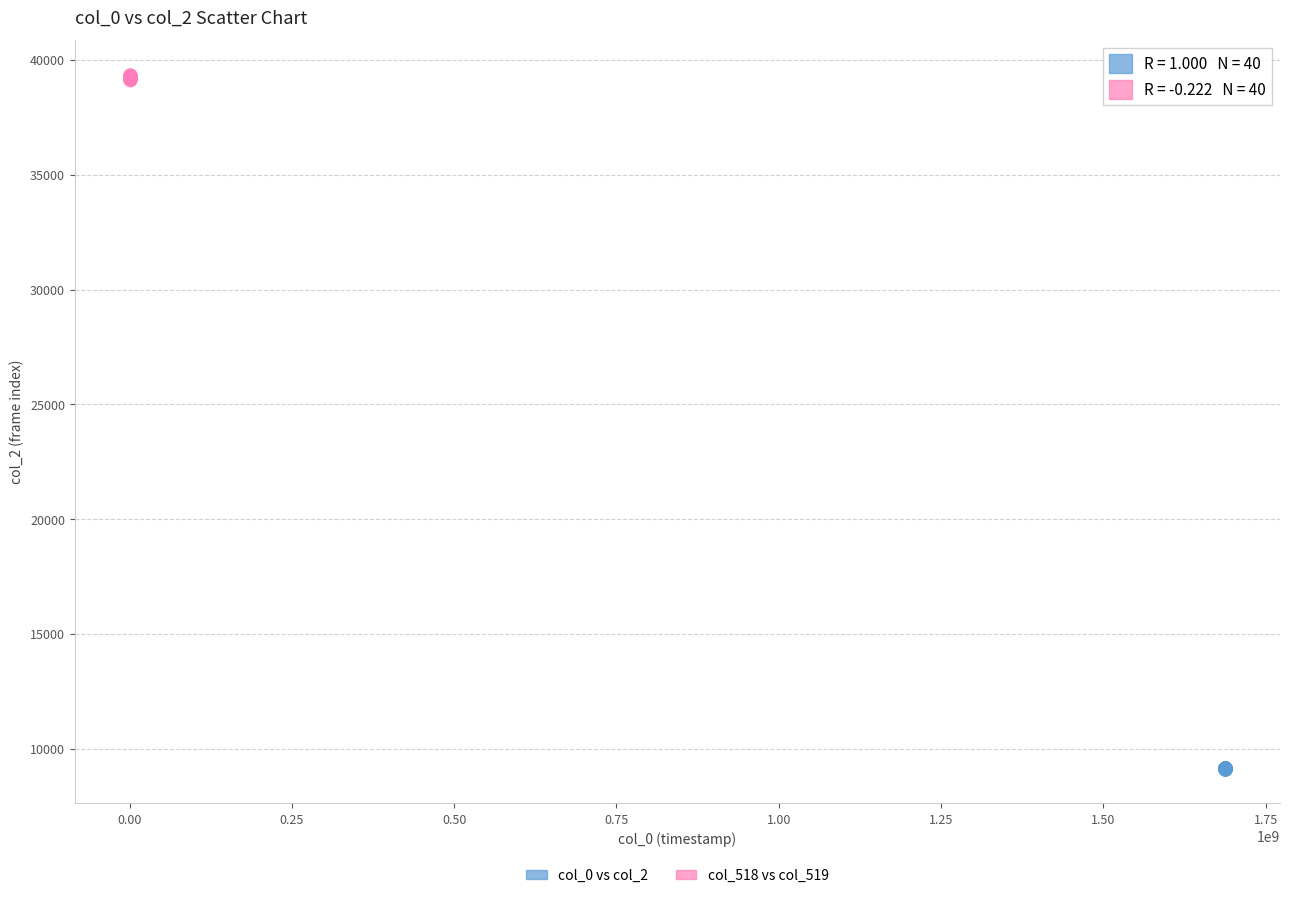

Which series contains the highest Y value?

col_518 vs col_519